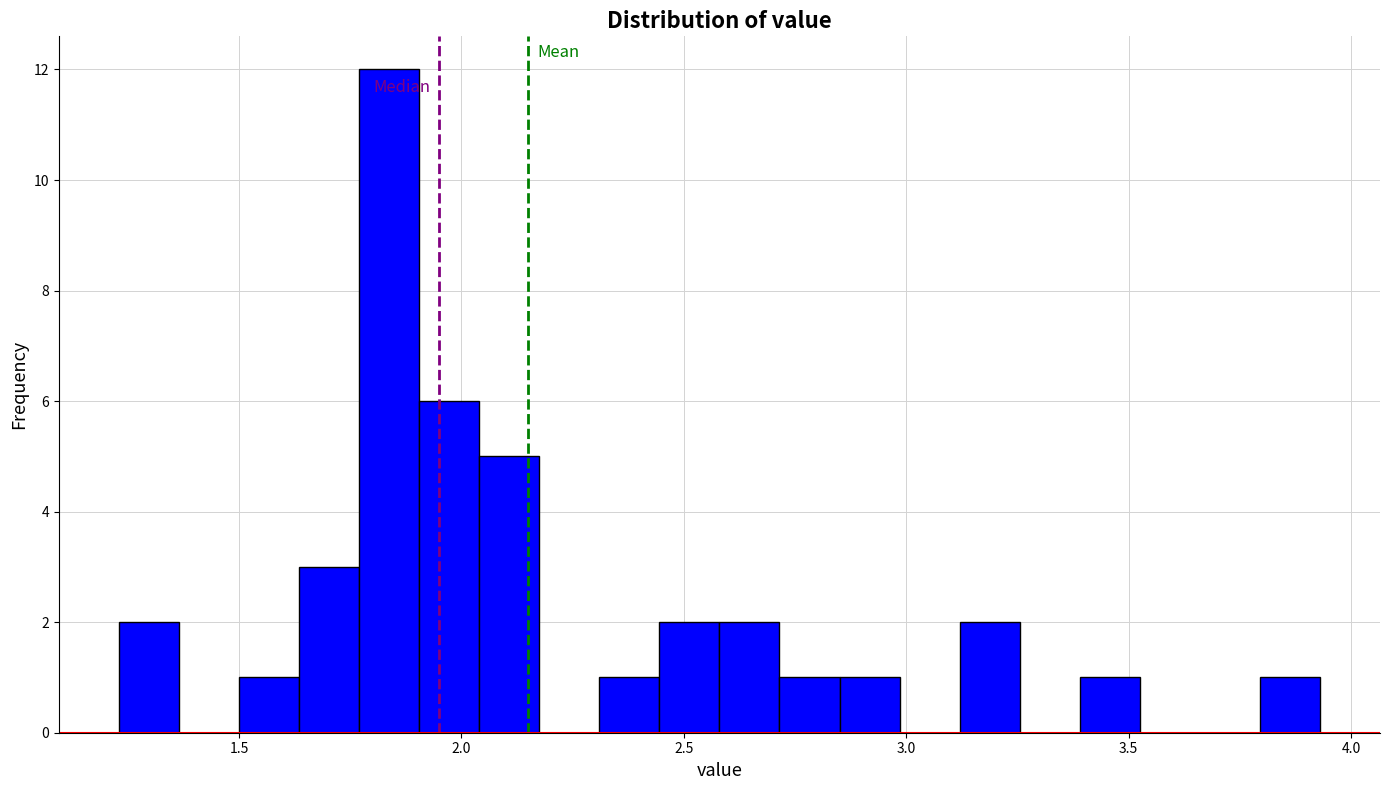

Around what value on the x-axis is the tallest bar? Give the approximate position of its centre, as read against the axis.

1.85